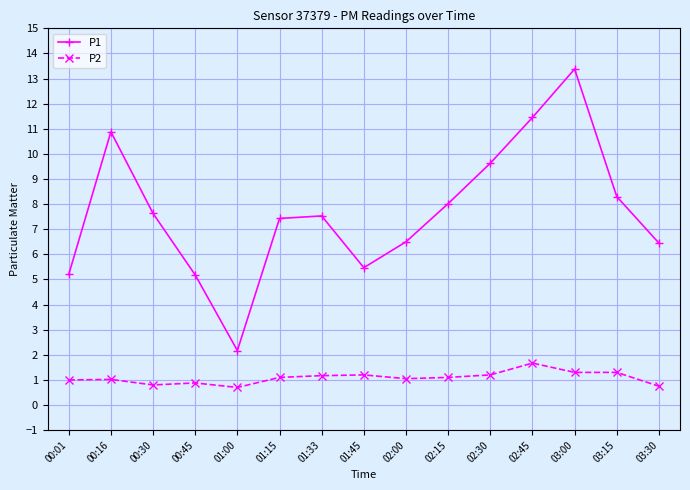

What is the maximum value shown in the chart?

13.4